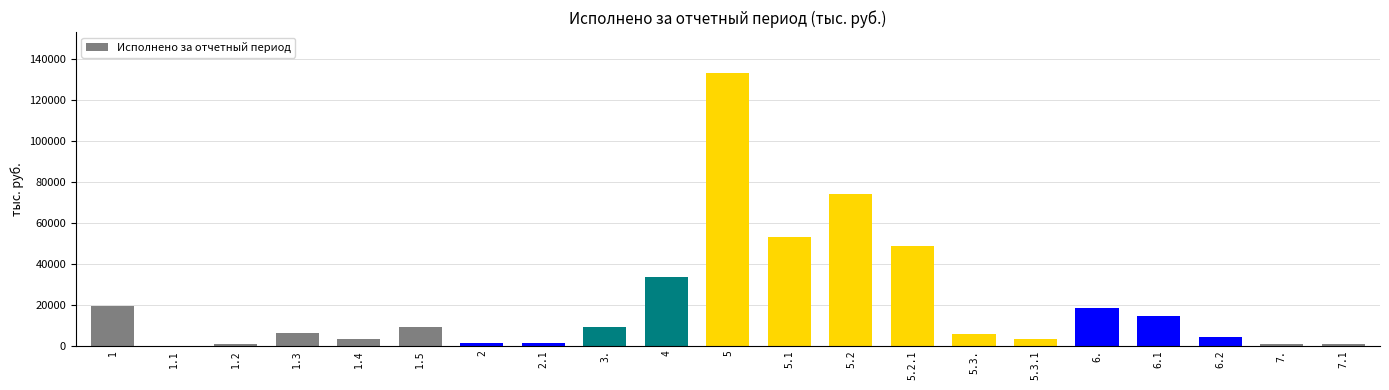

Is it true that the value at 5 is 133260.9?

True